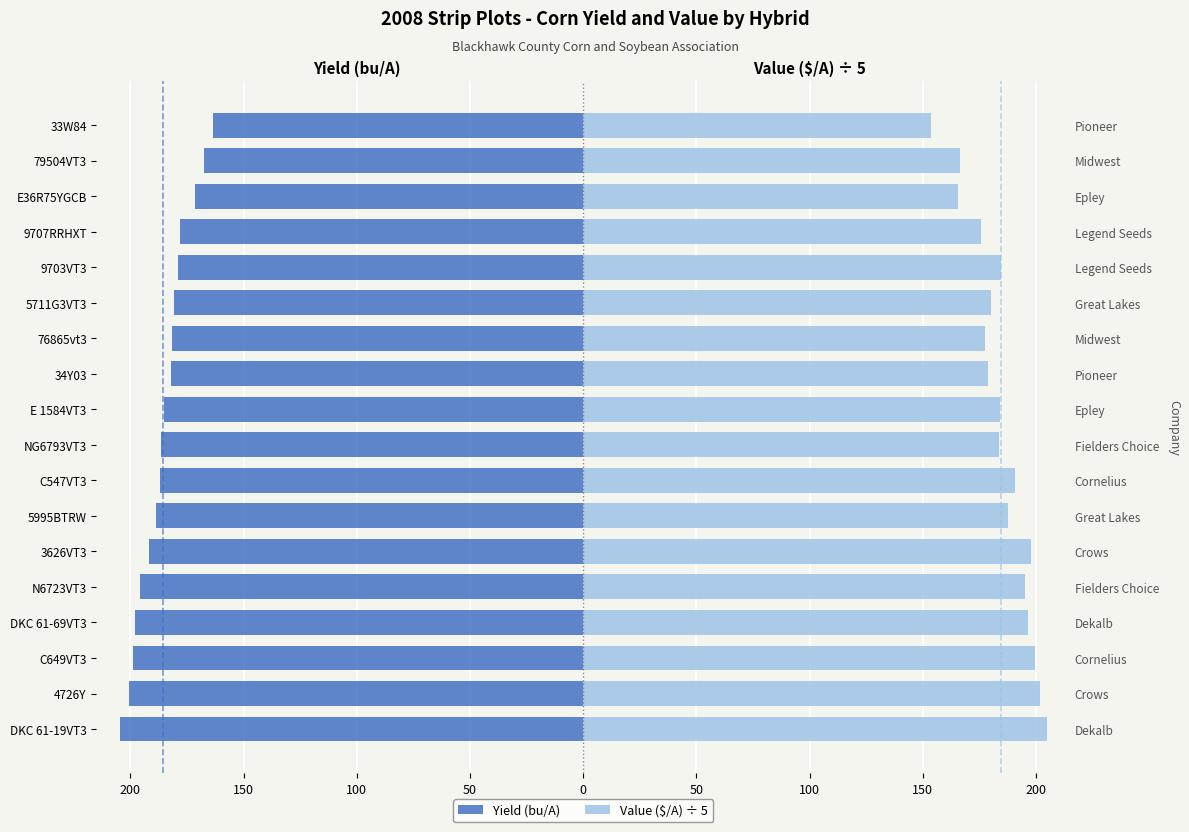

True or false: Yield (bu/A) has a value of -53.1 at C547VT3.

False